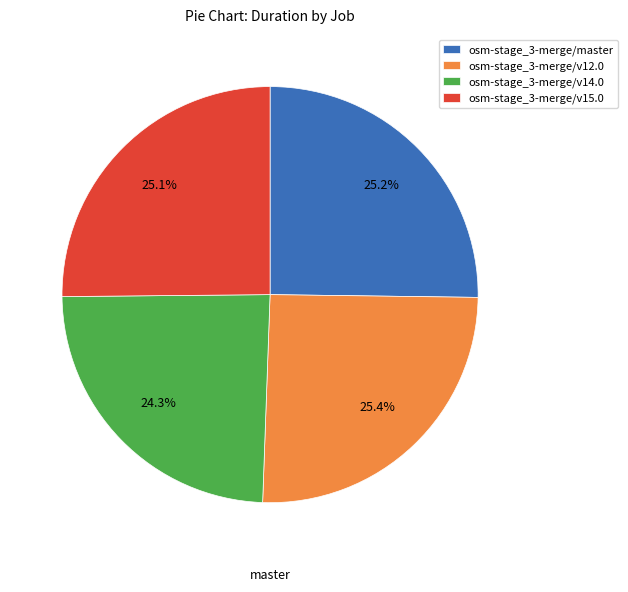

Is there any slice that represents more than half of the pie?

No